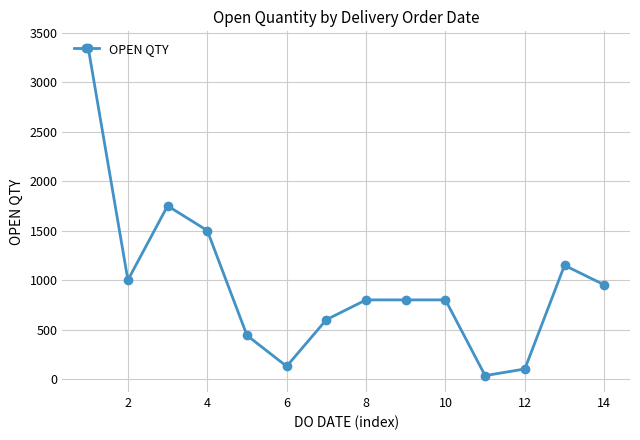

True or false: the data has more than 1 interior local peaks.

True